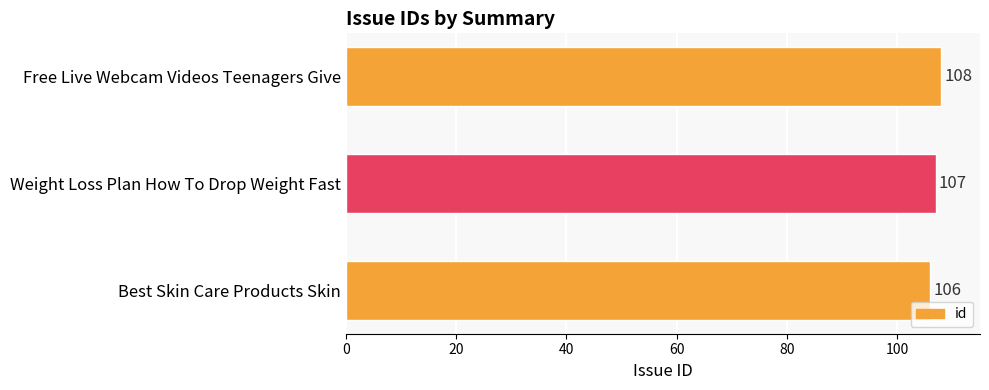

Does the chart contain any negative values?

No